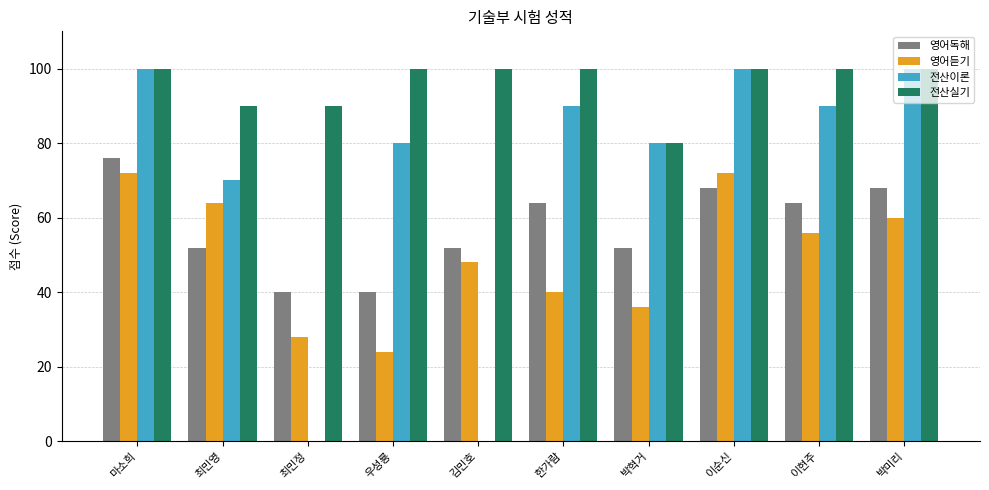

The 전산실기 series shows 100 at 박미리. True or false?

True